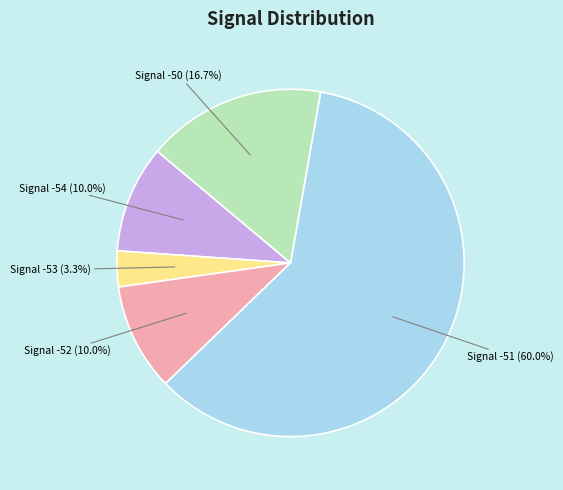

Which category accounts for the majority?

Signal -51 (60.0%)